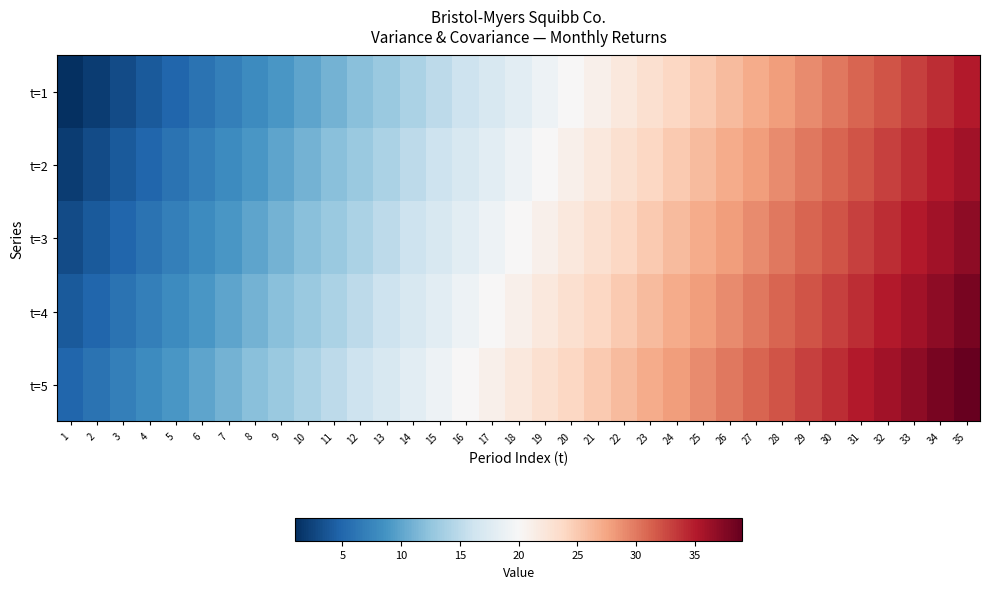

Rank the series by their maximum value, from highest to lowest.

t=5, t=4, t=3, t=2, t=1